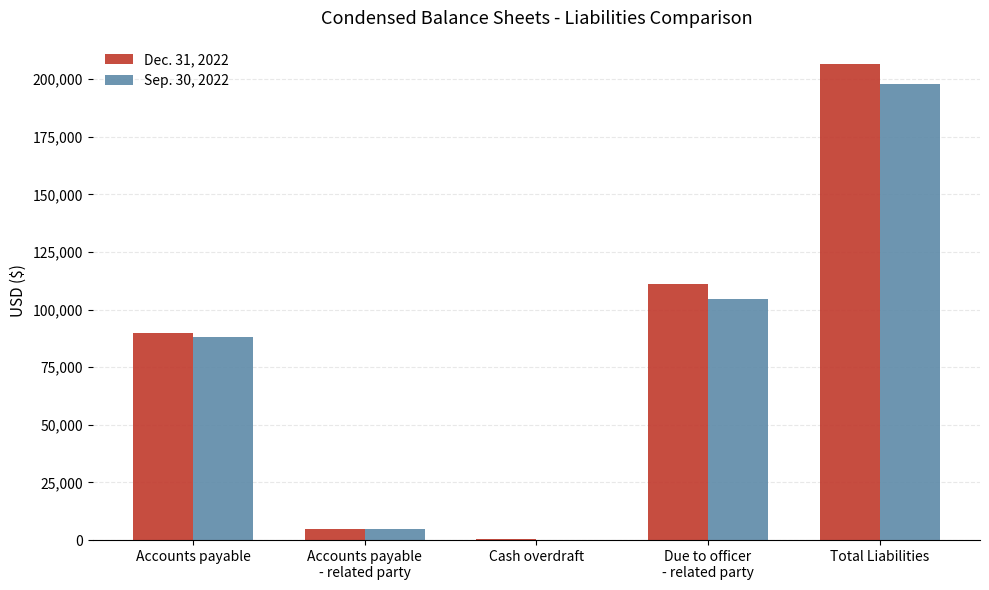

Read the Dec. 31, 2022 value at Total Liabilities.

206338